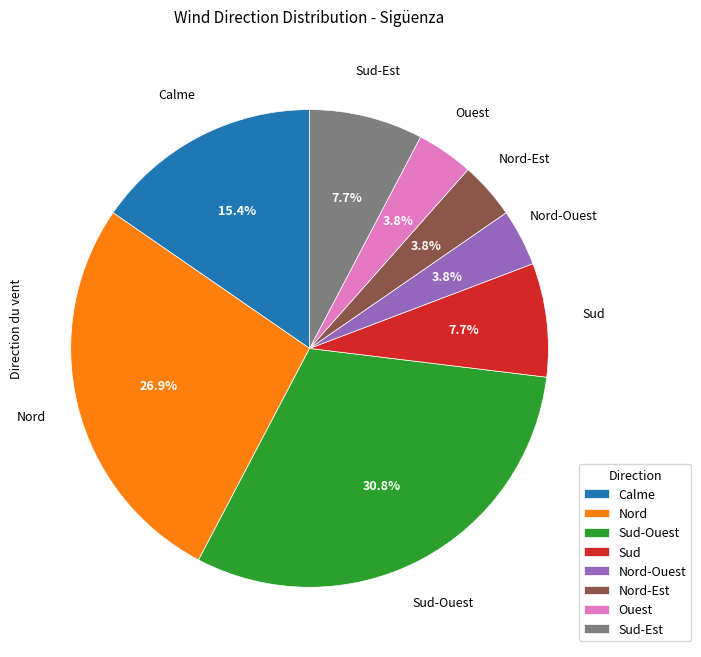

How many segments does this pie chart have?

8